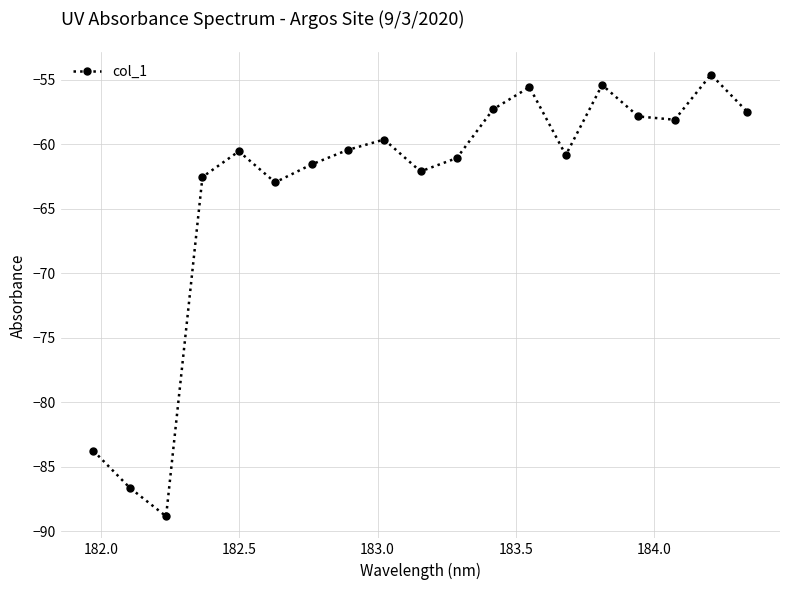

True or false: the data has more than 2 interior local peaks.

True